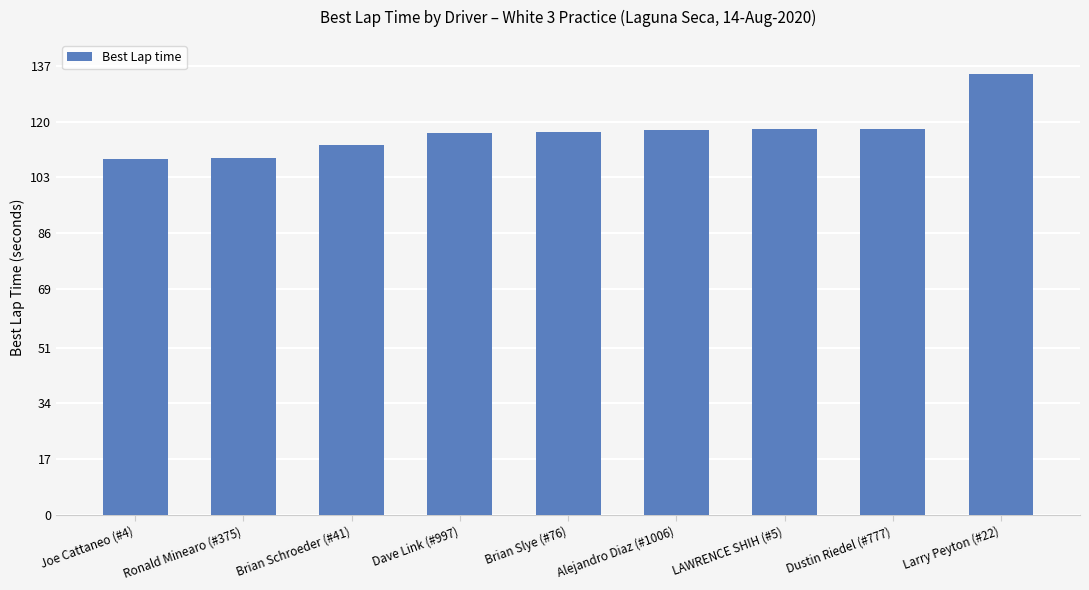

How many series are shown in this chart?

1